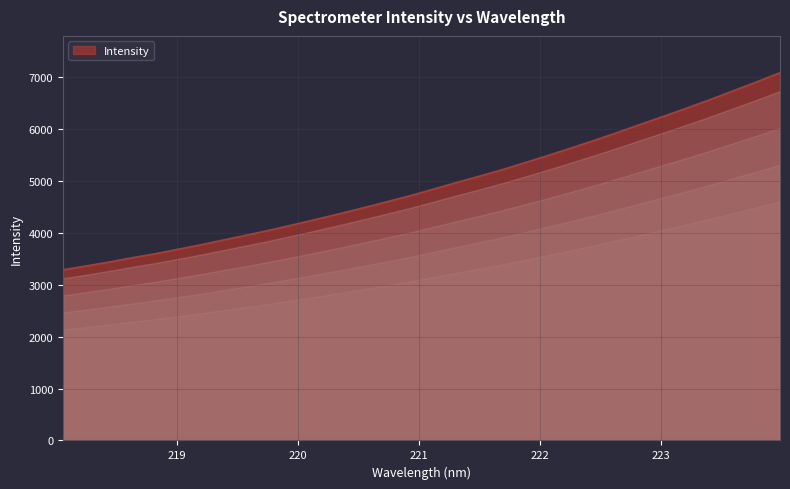

What is the greatest value displayed?

7080.6